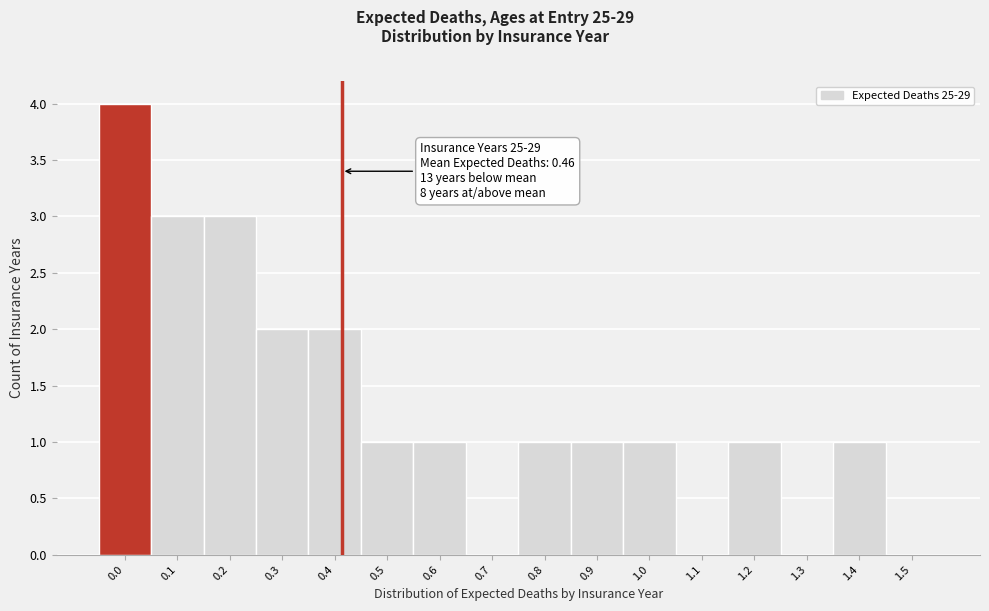

Reading left to right, list all the values displayed in this chart.

0.0=4	0.1=3	0.2=3	0.3=2	0.4=2	0.5=1	0.6=1	0.7=0	0.8=1	0.9=1	1.0=1	1.1=0	1.2=1	1.3=0	1.4=1	1.5=0